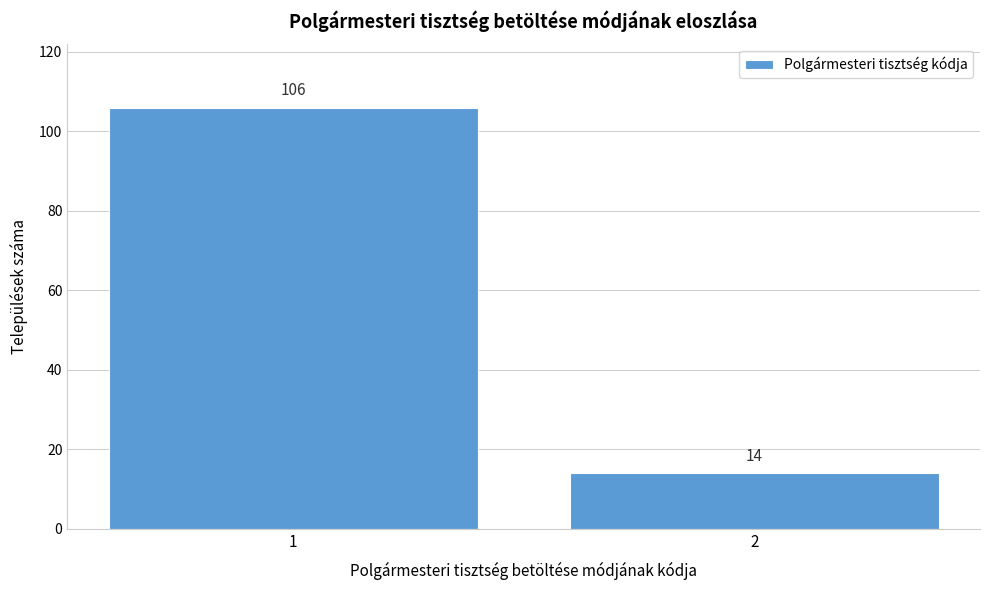

Reading left to right, list all the values displayed in this chart.

1=106	2=14